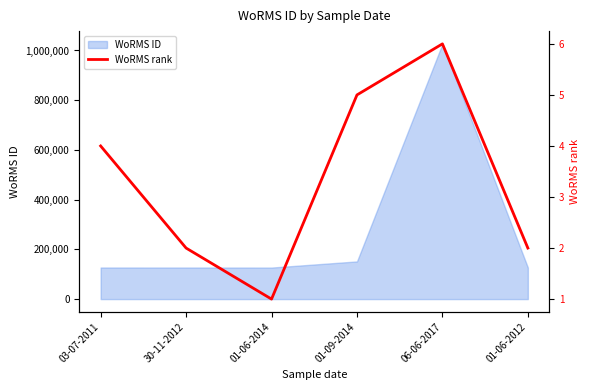

What is the highest value of the WoRMS ID series?

1026595